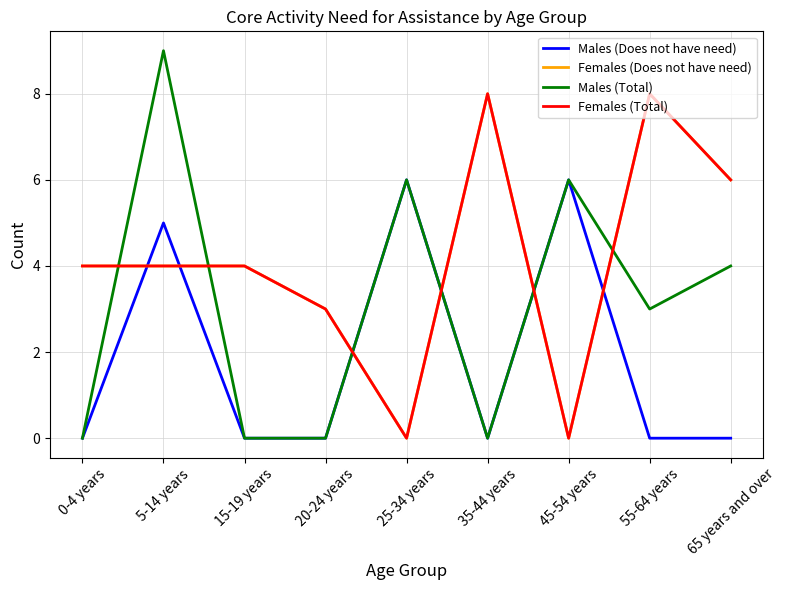

Reading left to right, transcribe all the data shown in this chart.

Males (Does not have need): 0	5	0	0	6	0	6	0	0
Females (Does not have need): 4	4	4	3	0	8	0	8	6
Males (Total): 0	9	0	0	6	0	6	3	4
Females (Total): 4	4	4	3	0	8	0	8	6